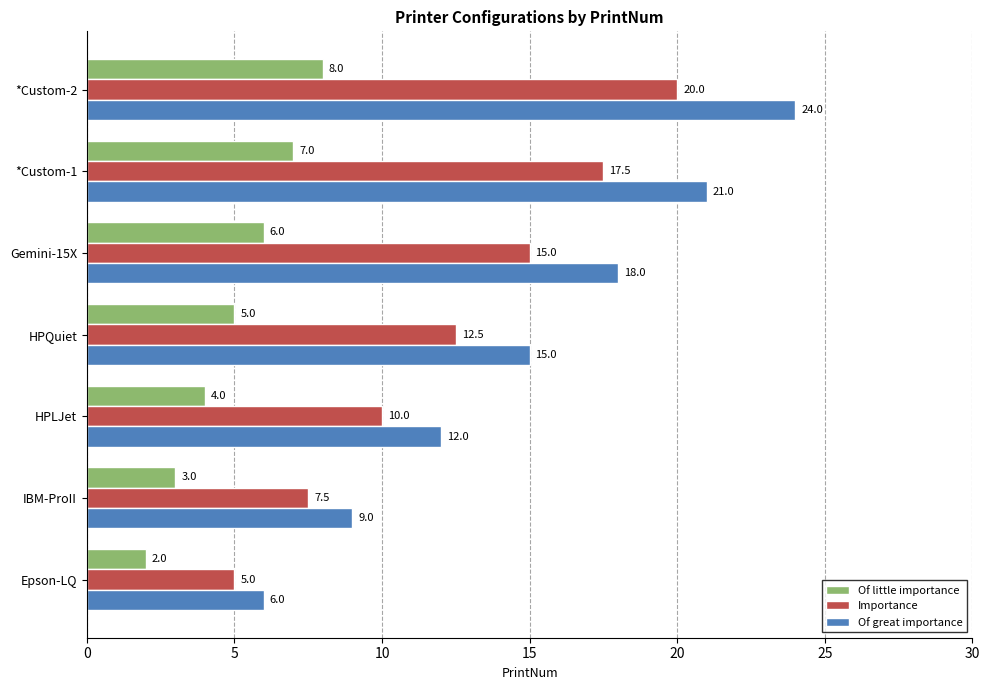

Rank the series by their maximum value, from lowest to highest.

Of little importance, Importance, Of great importance